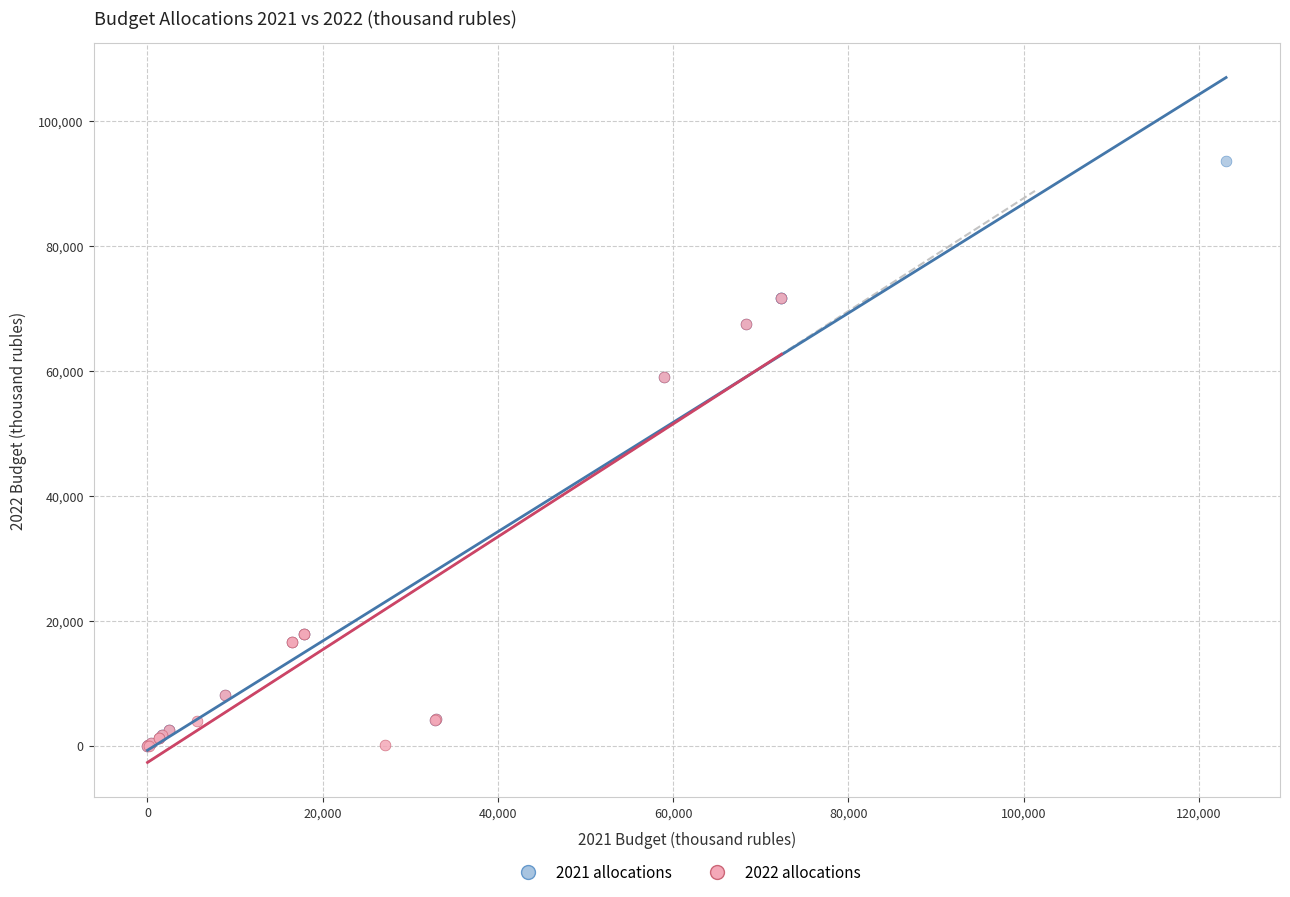

Which series has the largest Y range (max minus min)?

2021 allocations